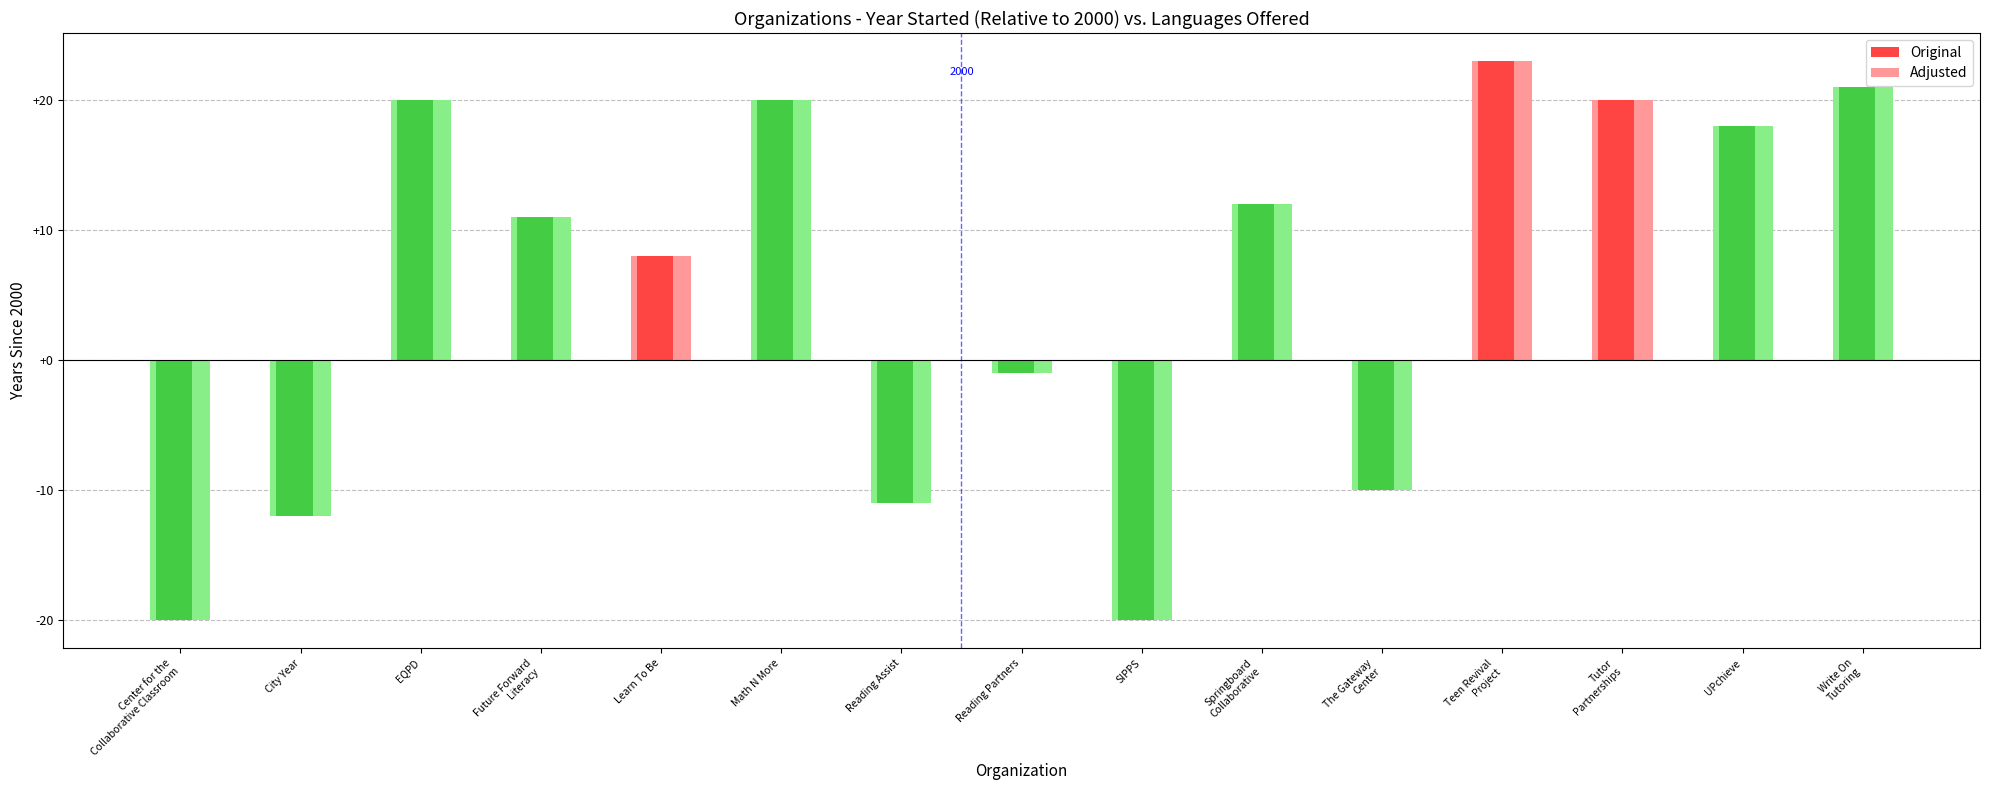

Where does the Original series first go above 11?

EQPD